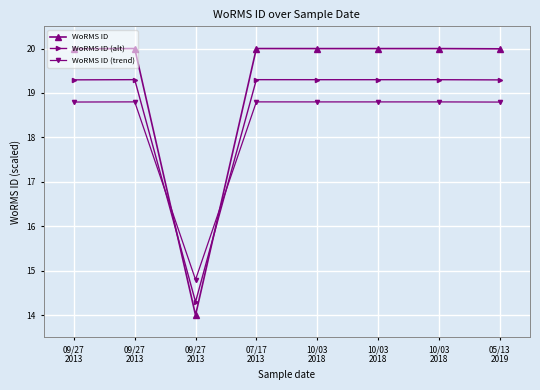

Reading left to right, list all the values displayed in this chart.

WoRMS ID: 20.0	20.0	14.0	20.0	20.0	20.0	20.0	20.0
WoRMS ID (alt): 19.3	19.3	14.3	19.3	19.3	19.3	19.3	19.3
WoRMS ID (trend): 18.8	18.8	14.8	18.8	18.8	18.8	18.8	18.8